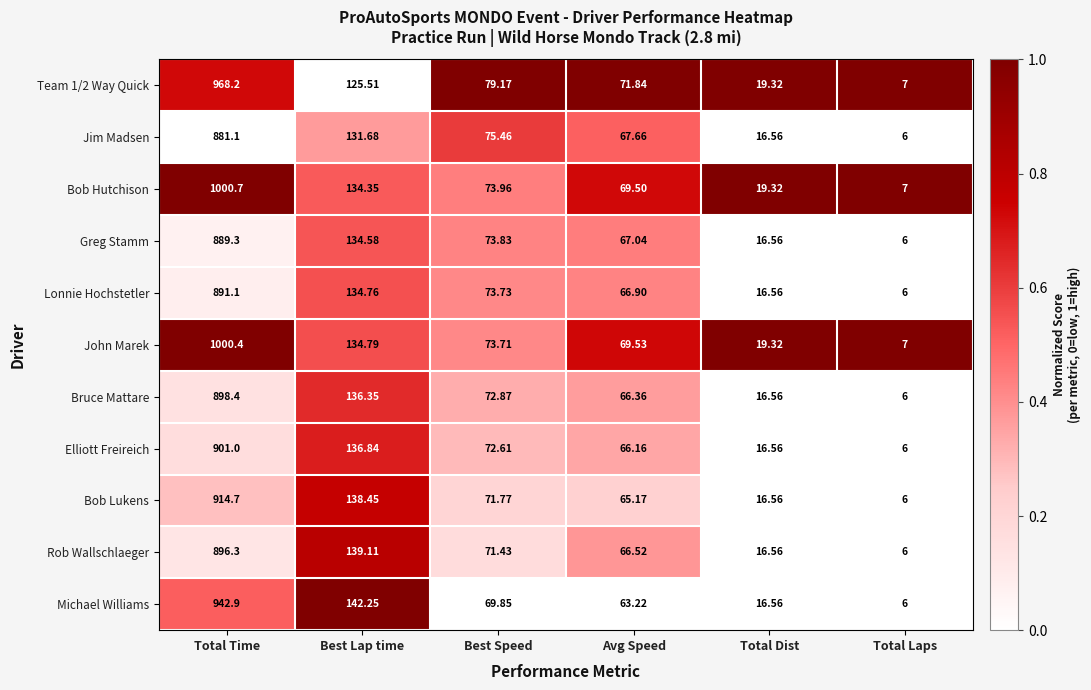

How many categories are shown in the chart?

6